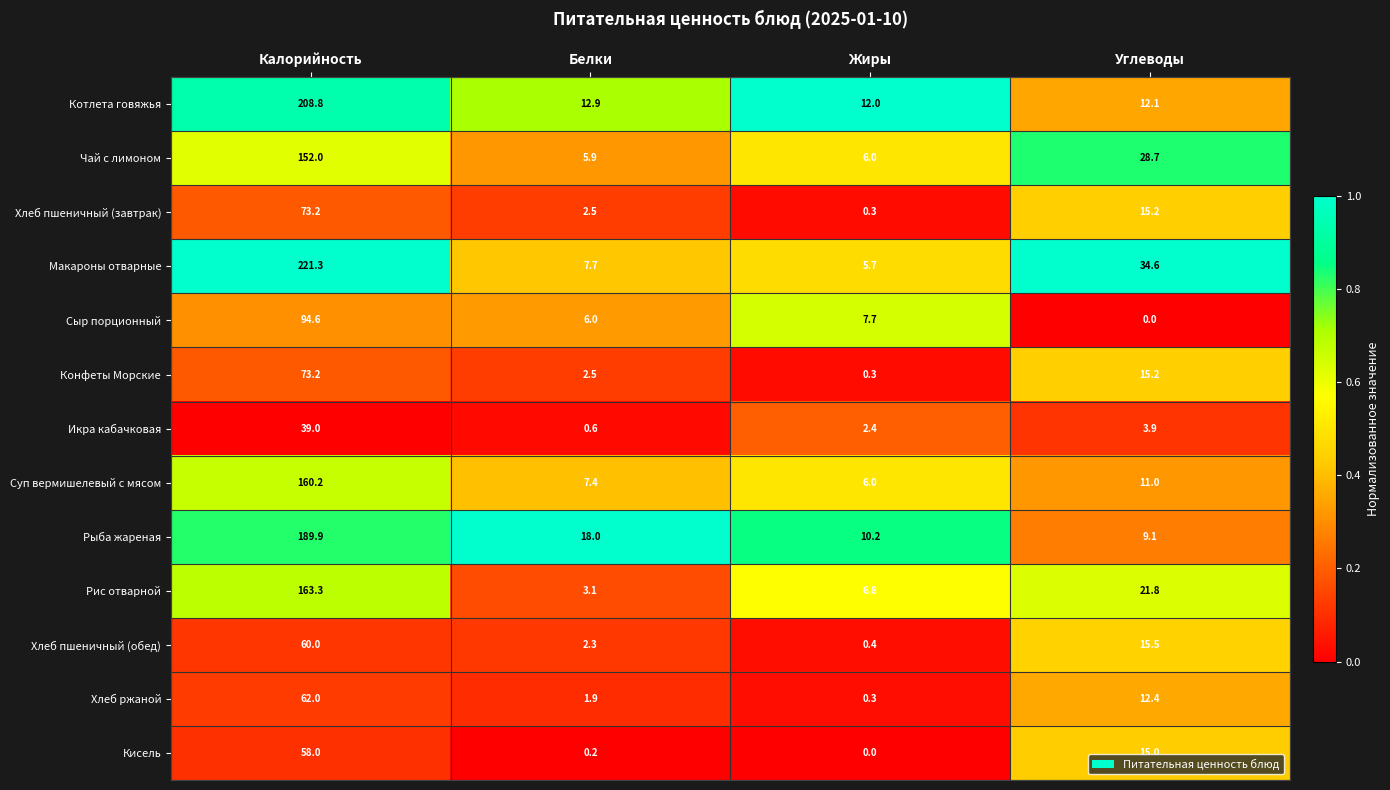

What is the average value of the Хлеб пшеничный (завтрак) series?

22.8